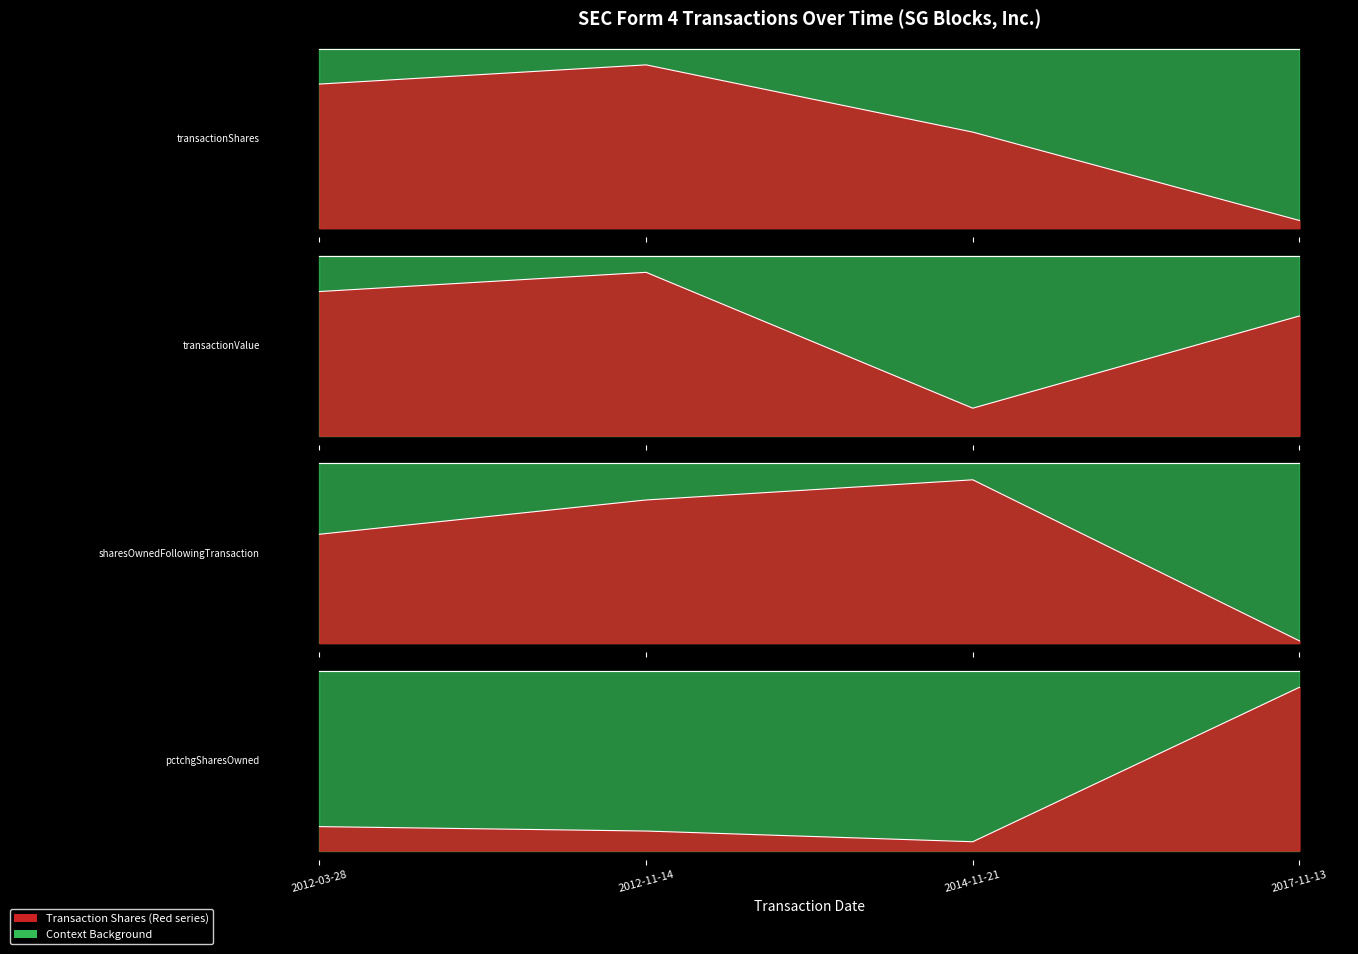

Does the chart display data point markers on the line(s)?

No